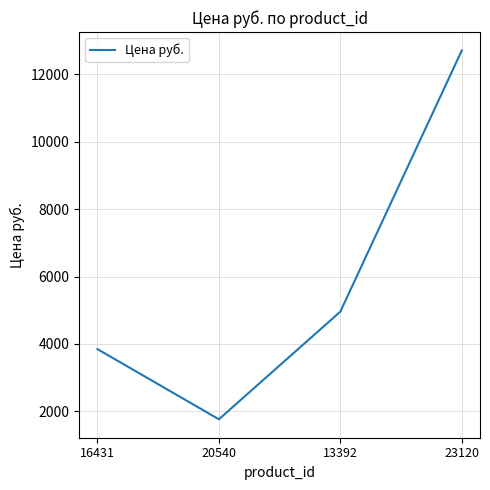

How many values are below 4959?

2